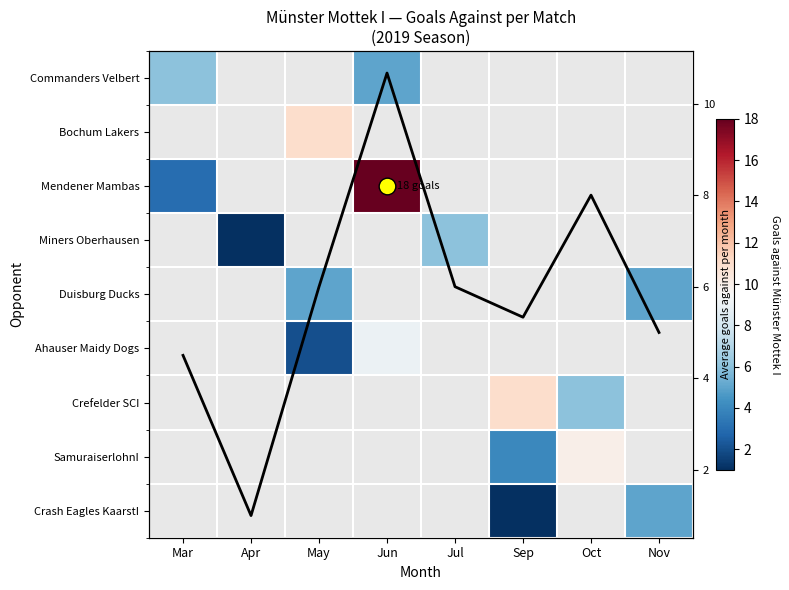

At how many categories does at least one series exceed 7?

4